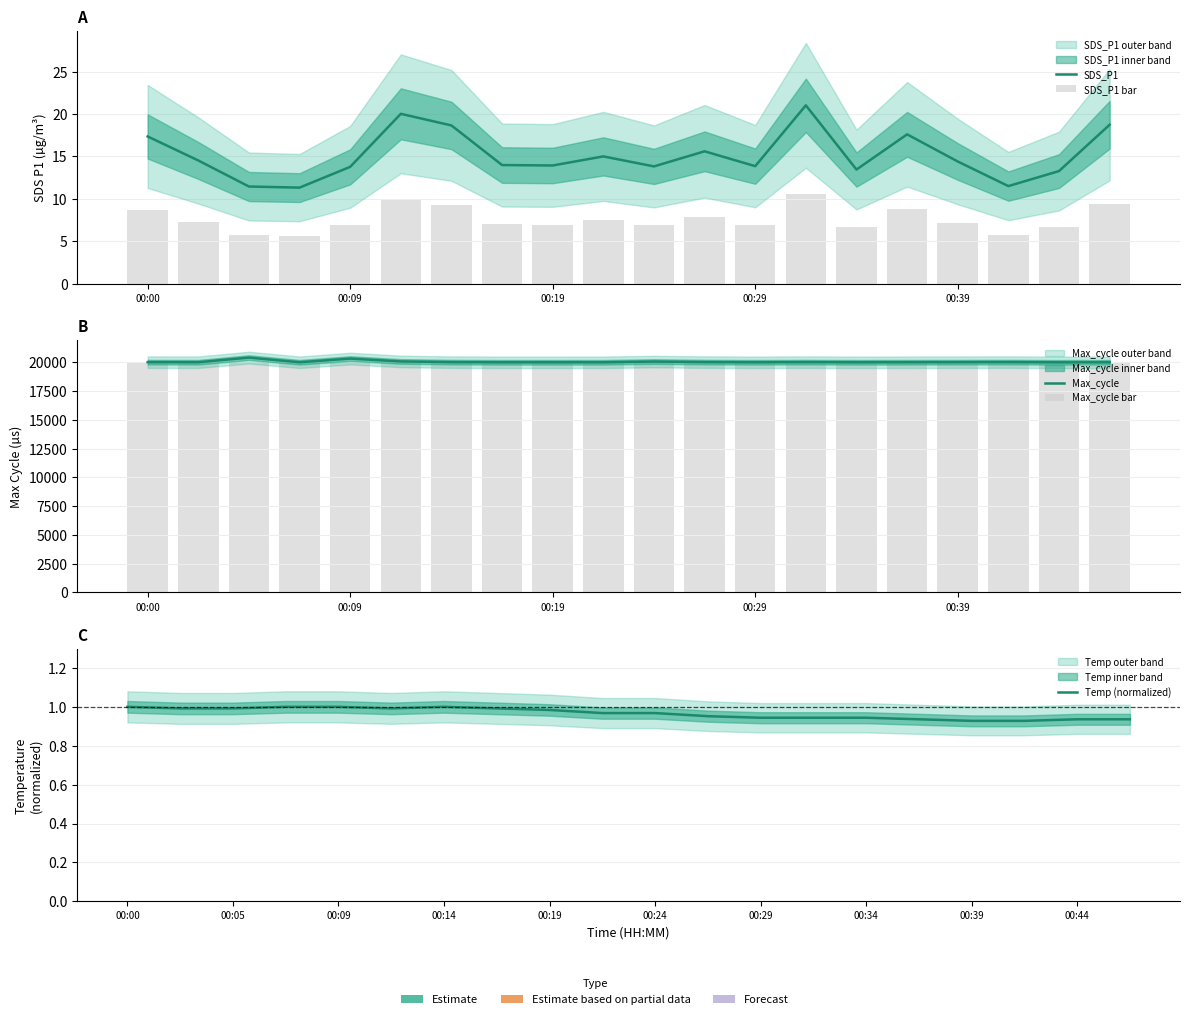

Rank the series by their maximum value, from highest to lowest.

Max_cycle, Max_cycle bar, SDS_P1, SDS_P1 bar, Temp (normalized)